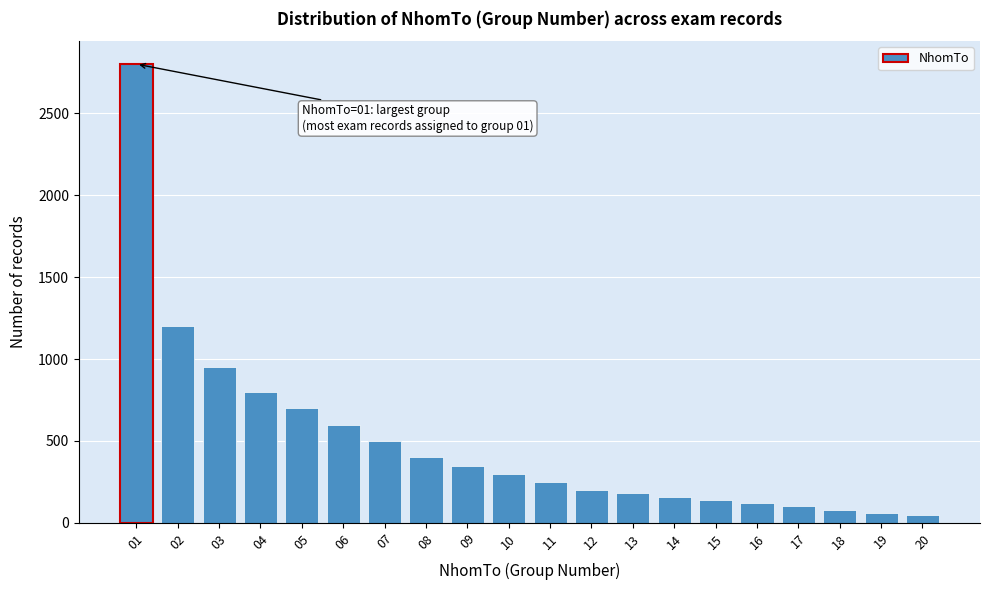

Is it true that the value at 08 is 400?

True